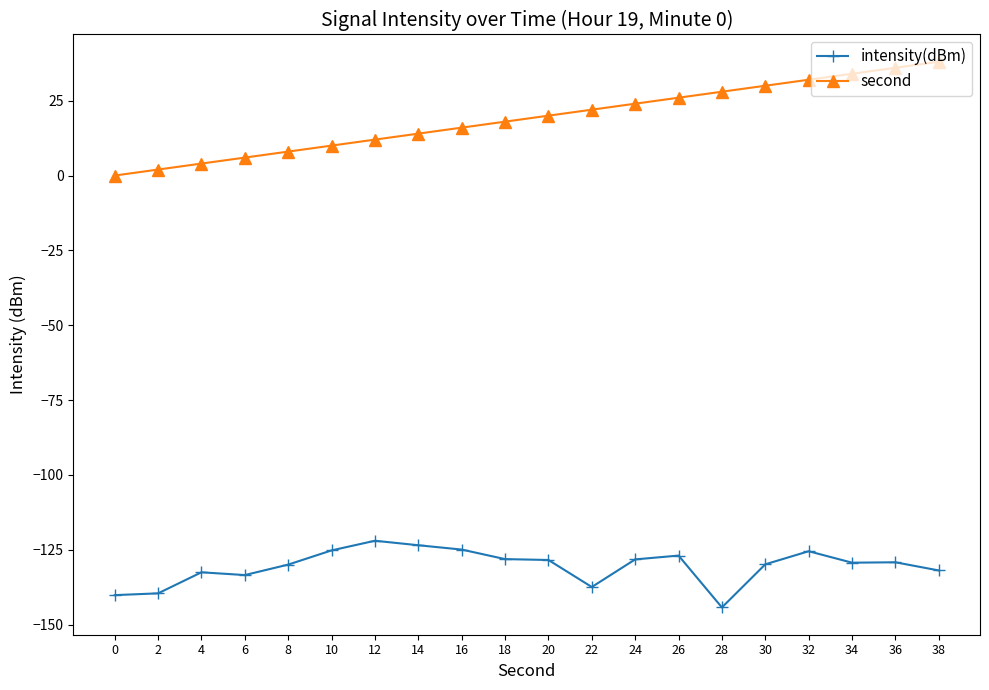

The value of intensity(dBm) at 18 is -196.8. True or false?

False